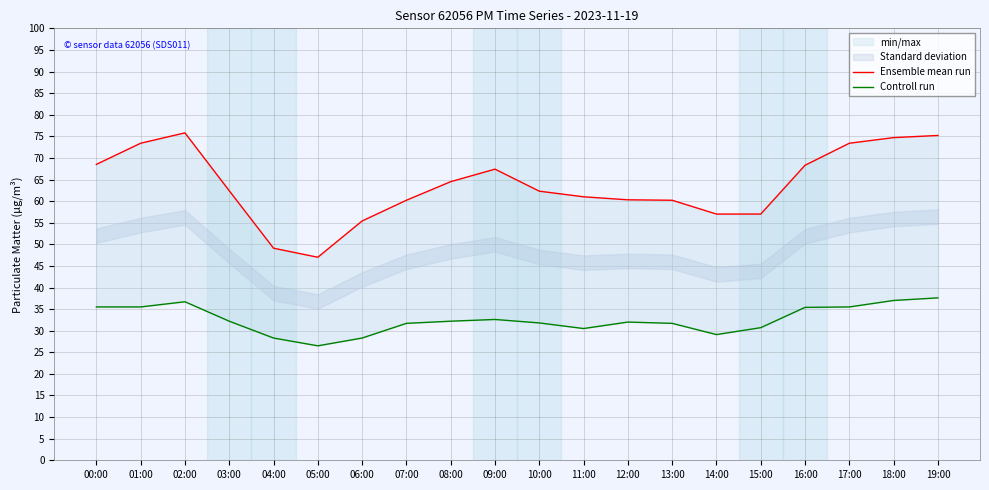

The value of Ensemble mean run at 08:00 is 64.5. True or false?

True